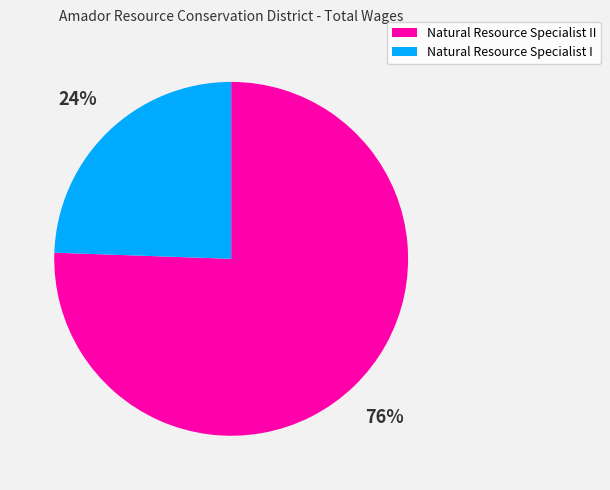

To the nearest percent, what is the average slice percentage?

50%